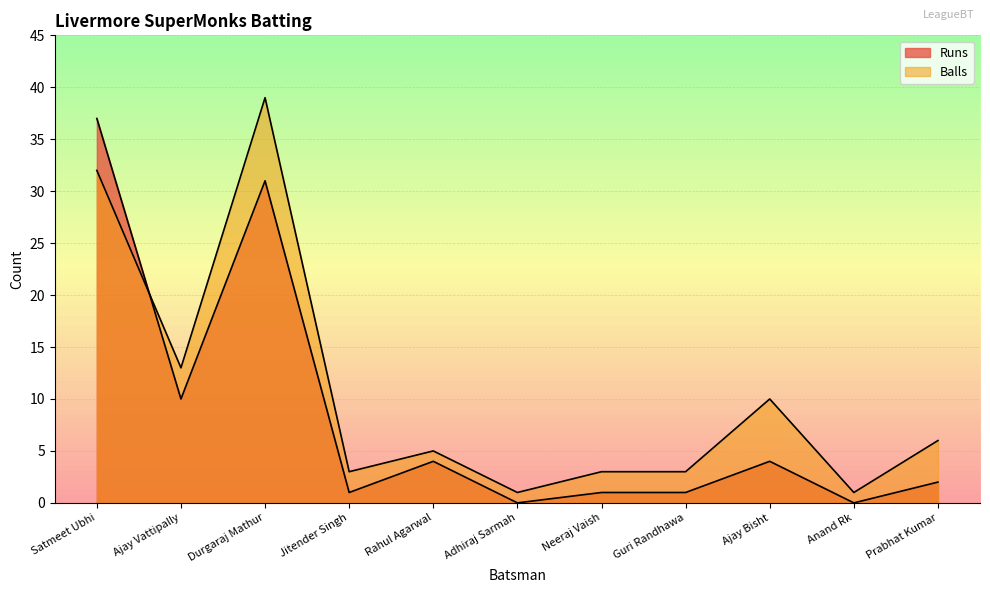

At which label is Balls closest to 20?

Ajay Vattipally